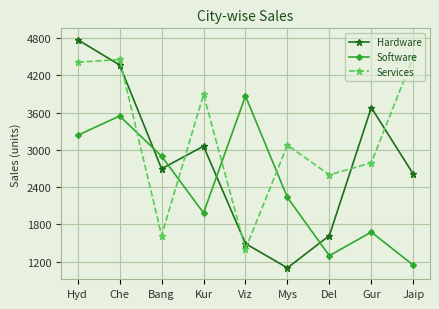

What are all the series names shown in the legend?

Hardware, Software, Services